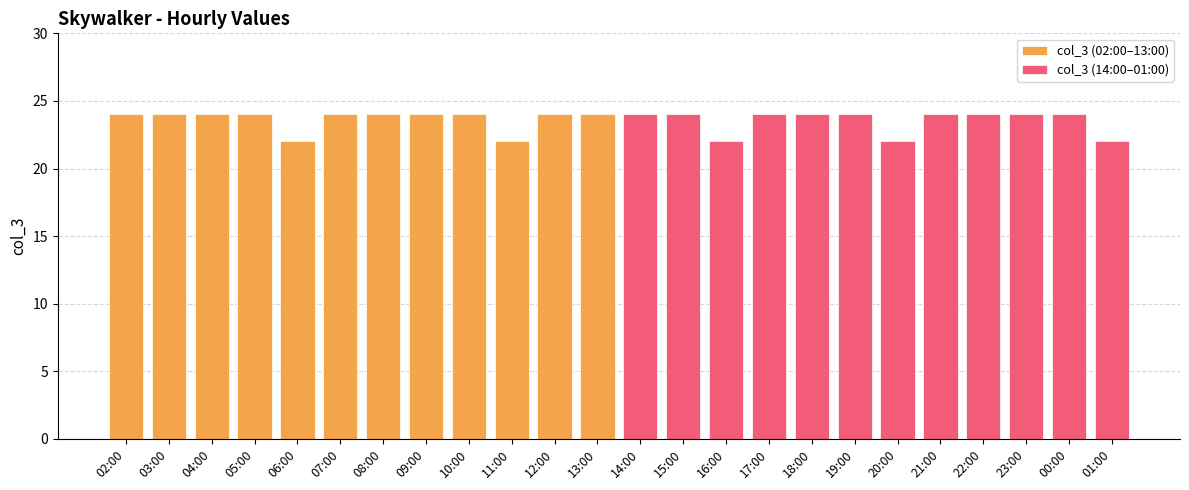

Which series has the largest total across all categories?

col_3 (02:00–13:00)